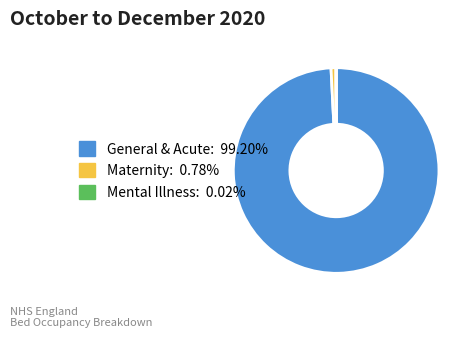

Does any single category account for the majority?

Yes